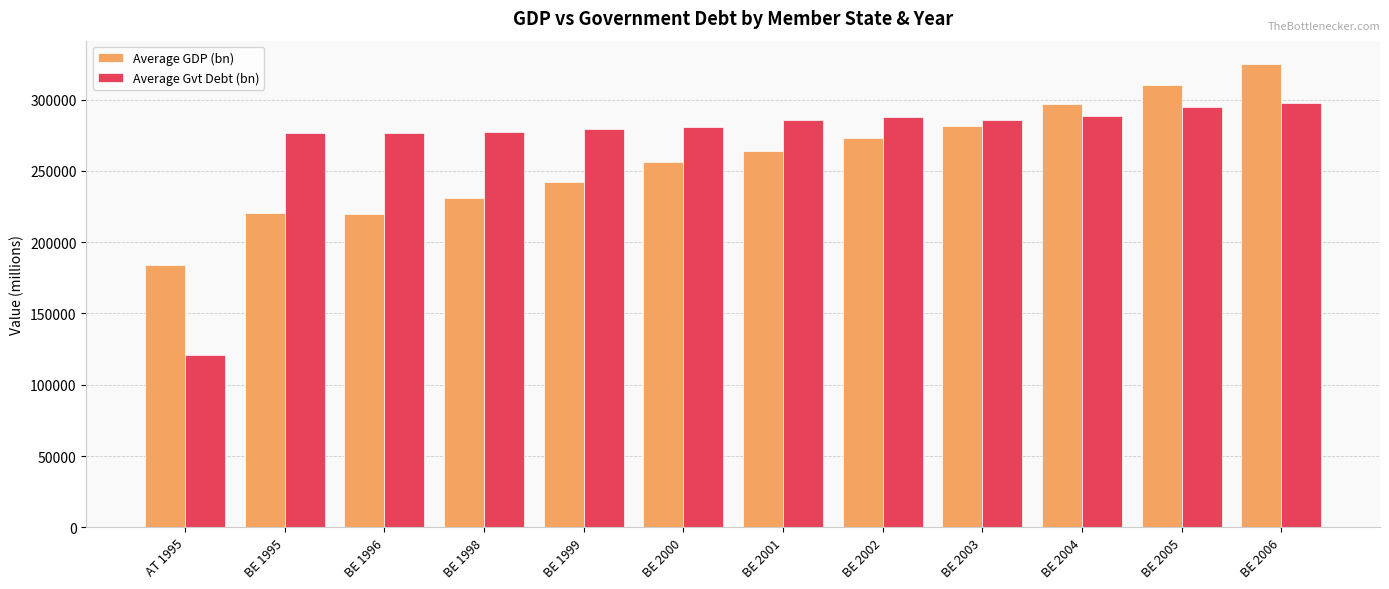

List the series in order of their peak value, lowest first.

Average Gvt Debt (bn), Average GDP (bn)